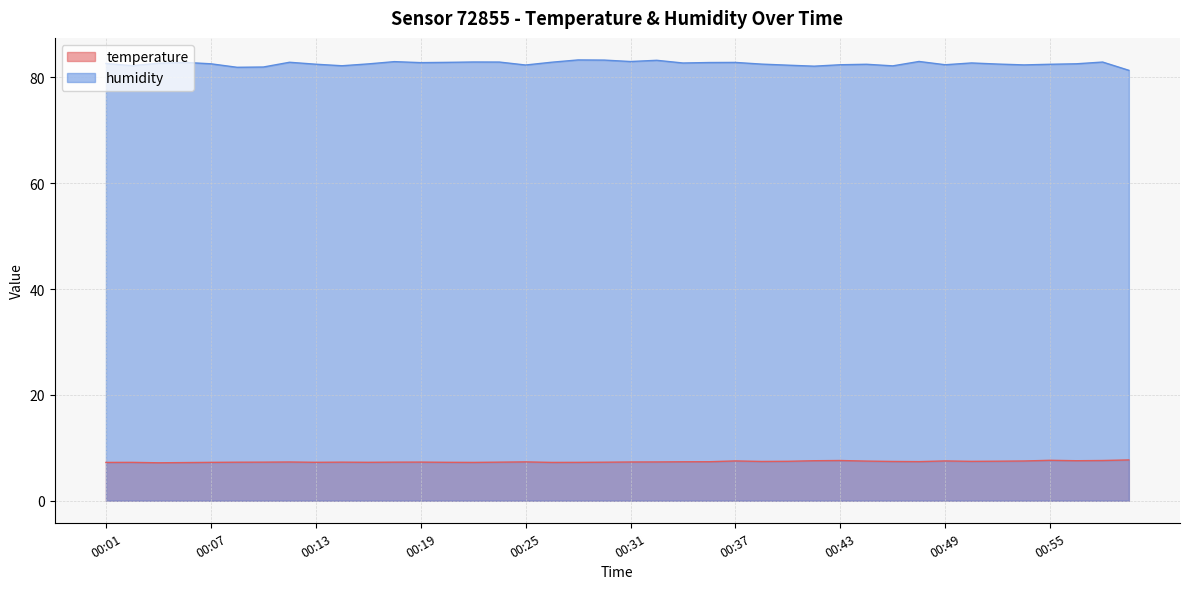

How many interior local valleys does the humidity series have?

11